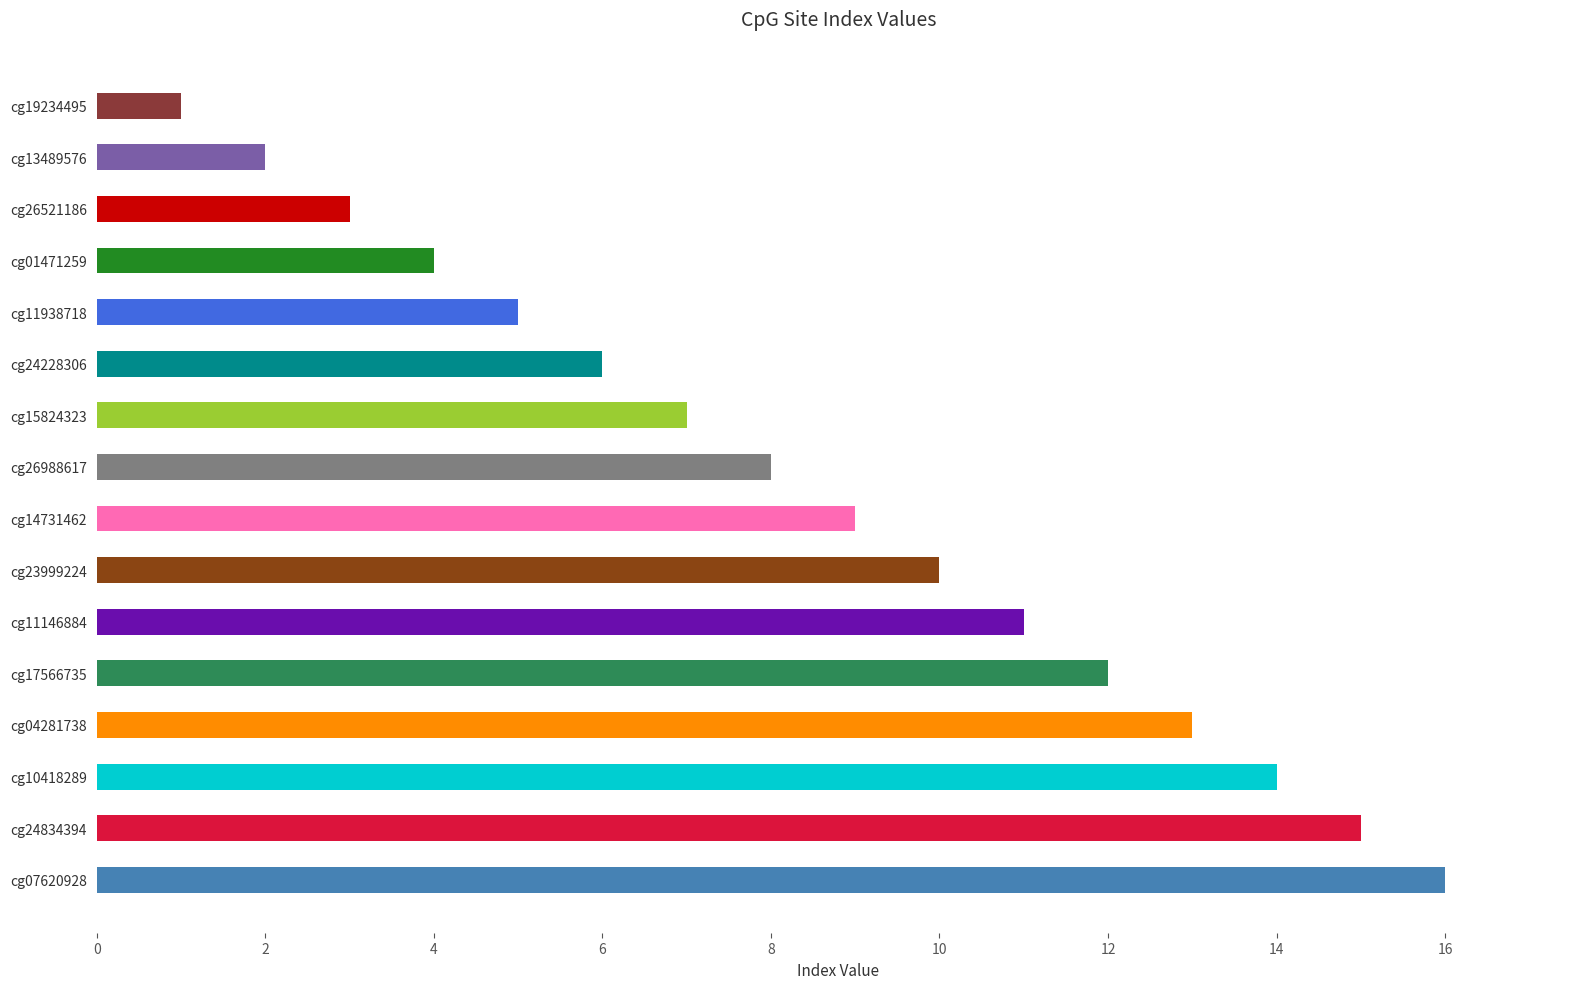

Count the number of values greater than 9.

7